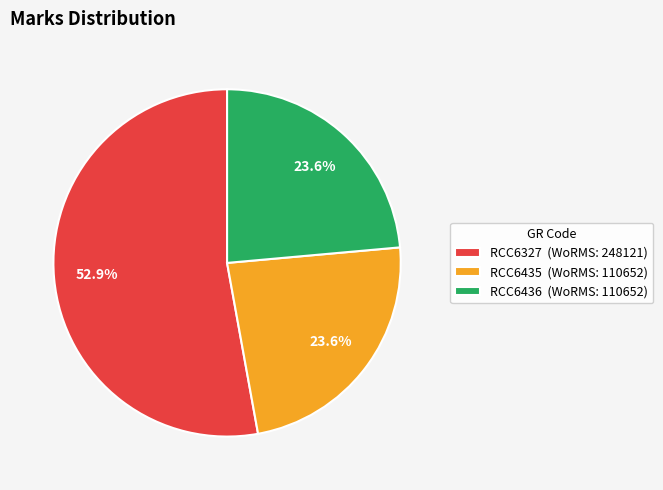

The RCC6436 slice represents 24% of the pie. True or false?

True